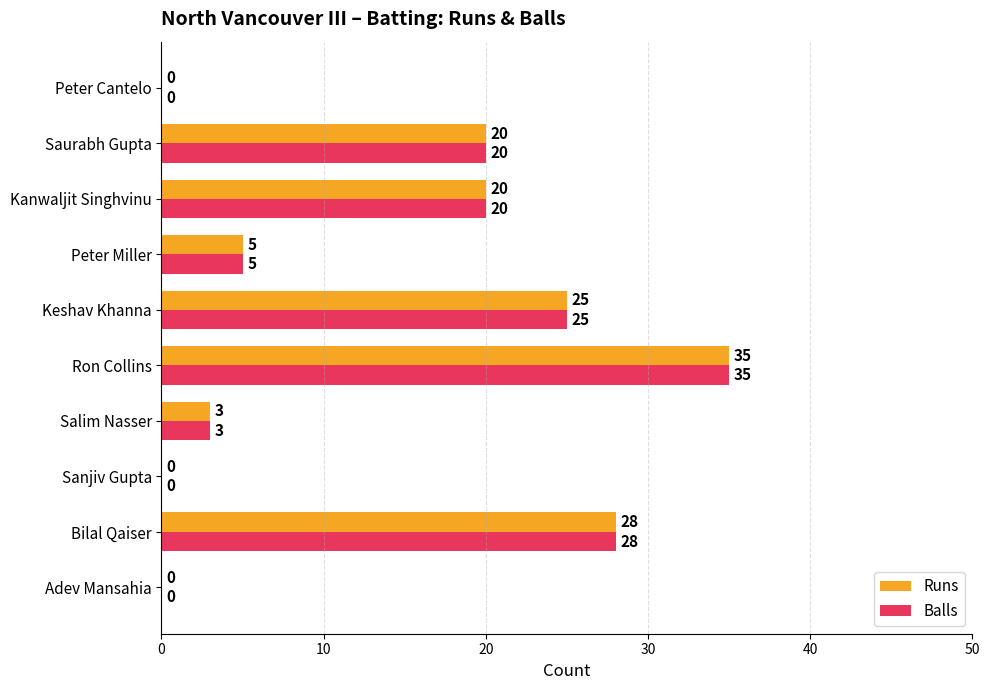

At which category is the sum across all series the highest?

Ron Collins